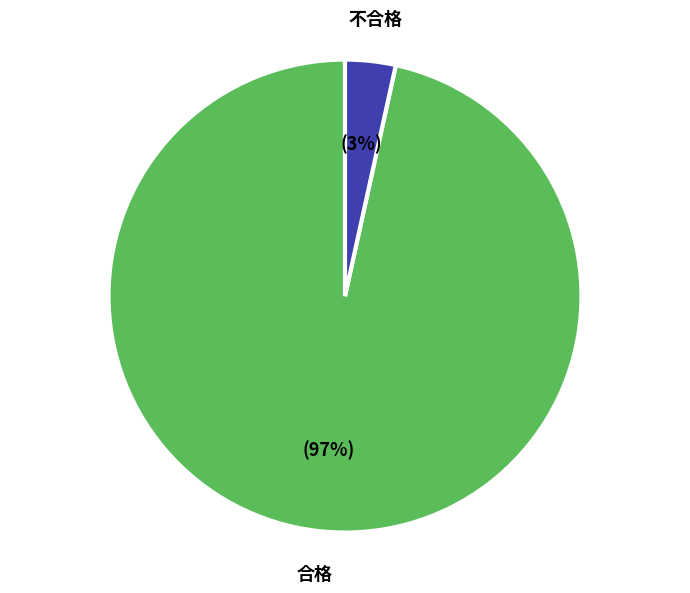

True or false: 不合格 accounts for 18% of the total.

False